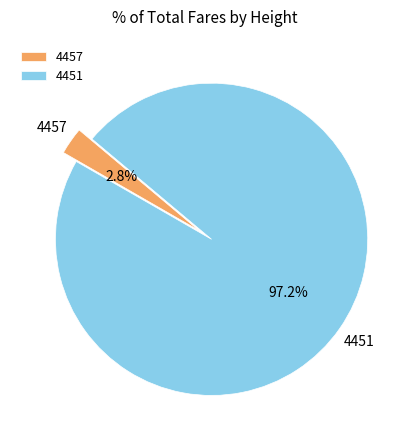

Is it true that 4451 is 97% of the pie?

True